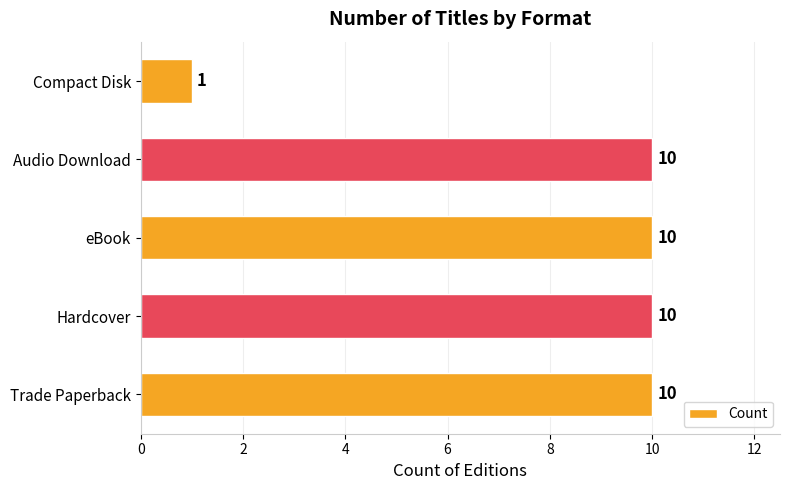

The value at Trade Paperback is 10. True or false?

True